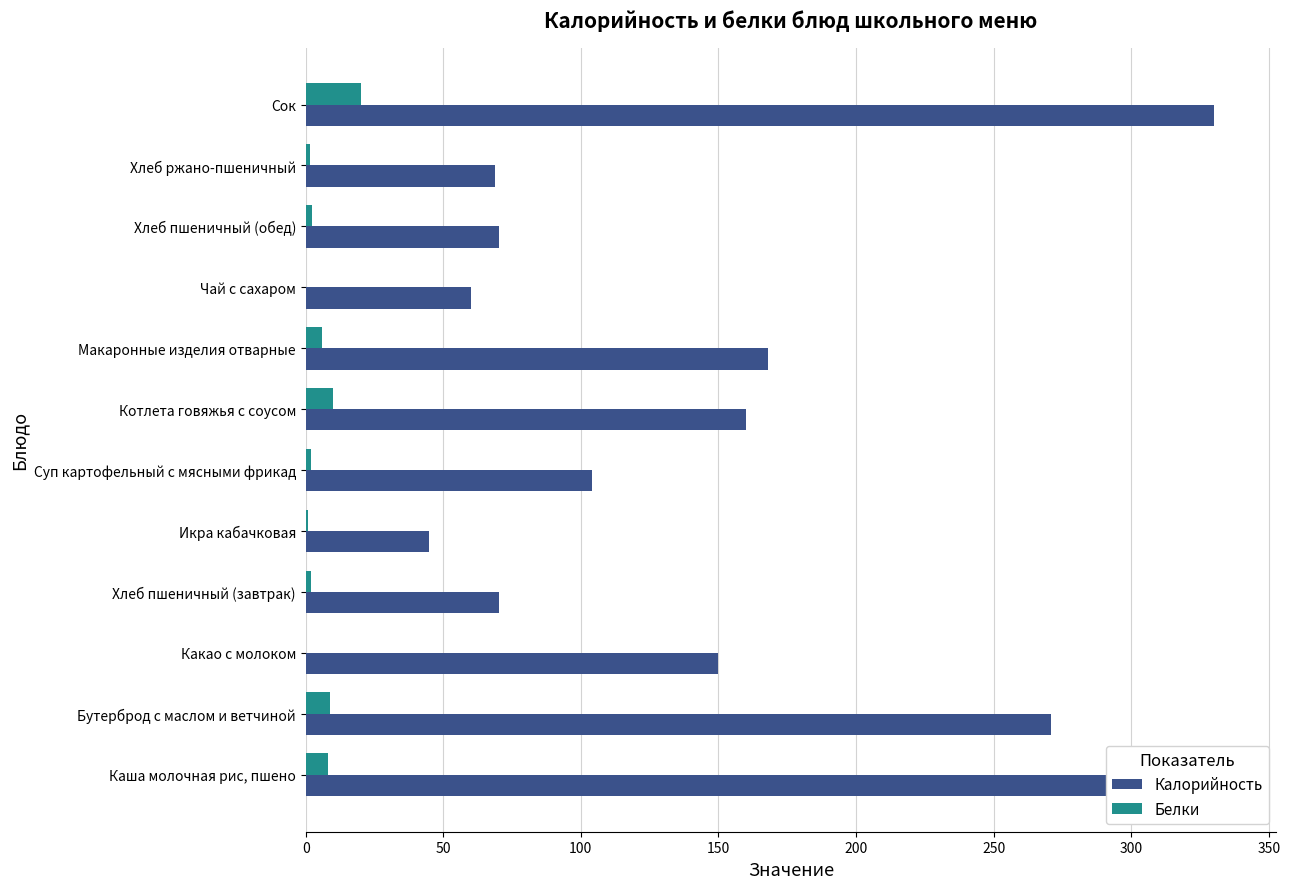

What is the value of the Калорийность bar at the 1st from the left?

336.0